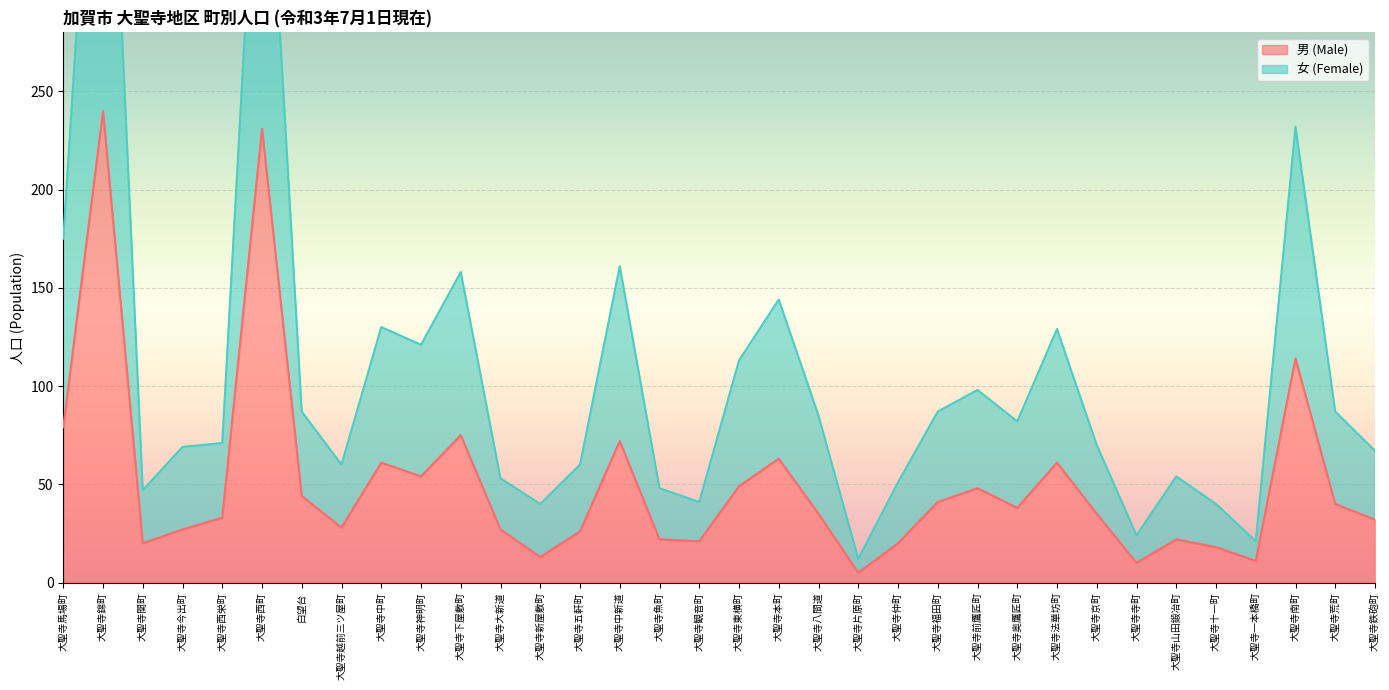

True or false: 男 (Male) and 女 (Female) intersect in this chart.

False